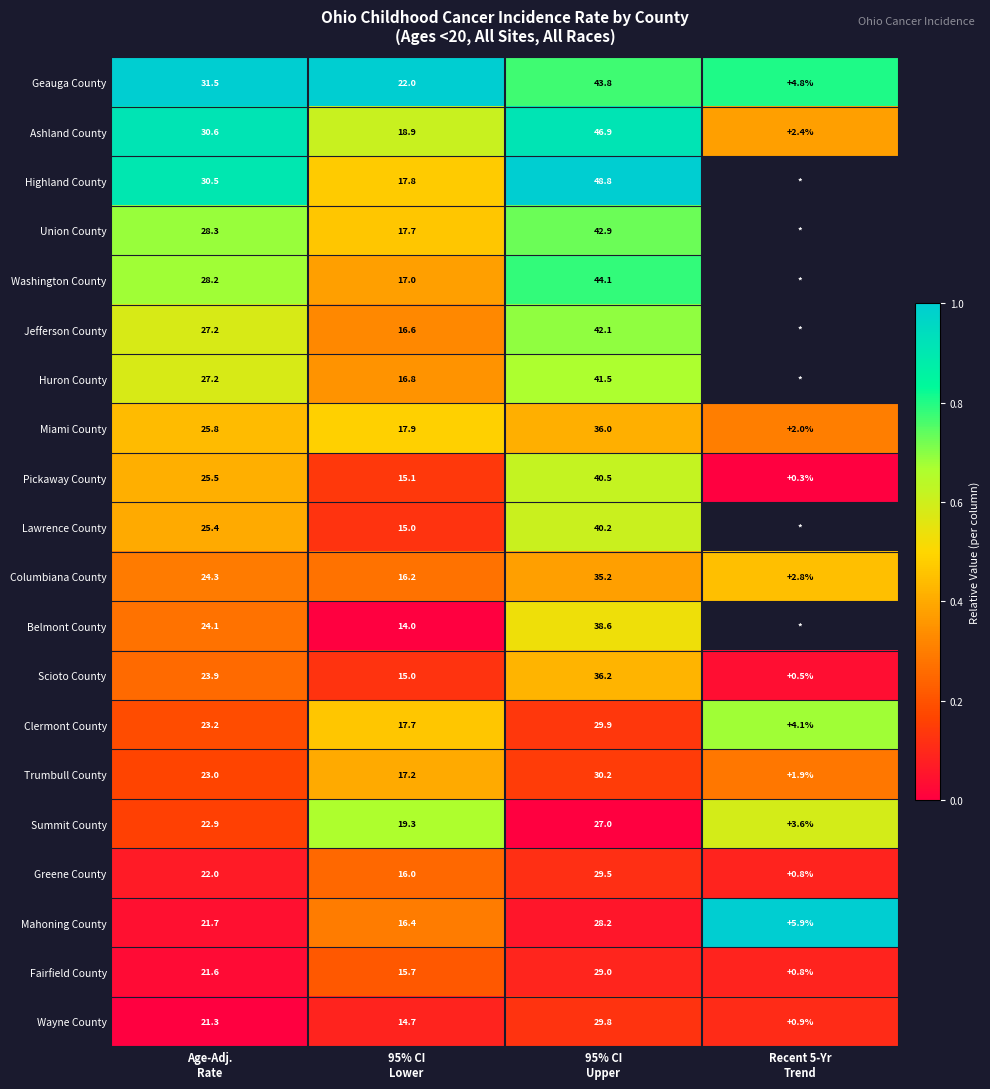

What is the difference between the maximum and minimum values in the Fairfield County series?

28.2